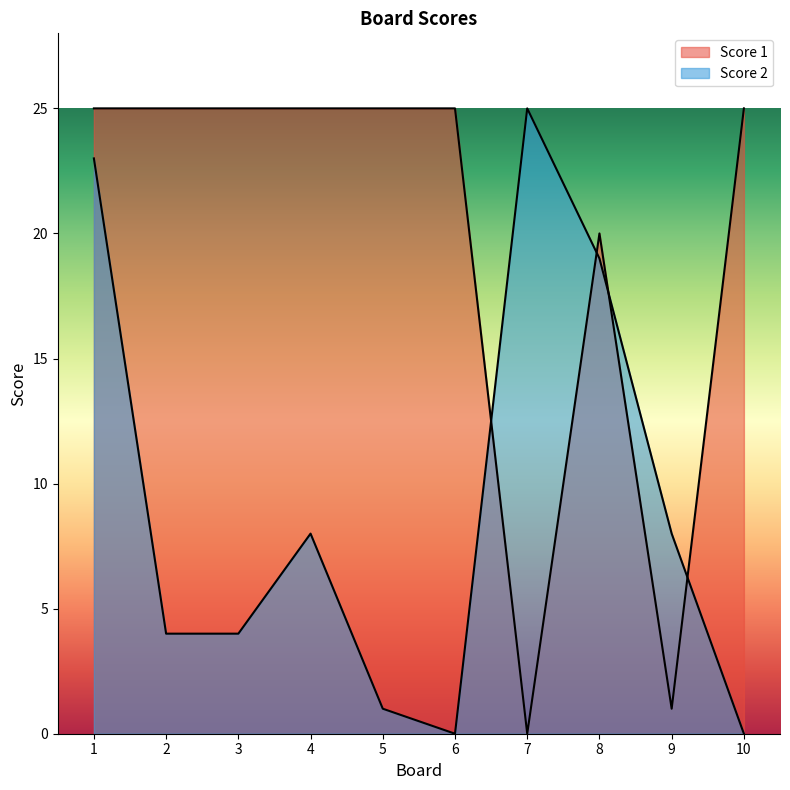

Count the Score 1 values in the range 20 to 25.

8